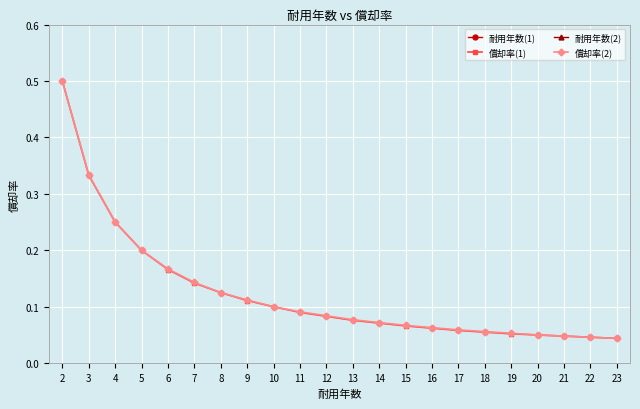

What is the value of the 償却率(1) point at the 1st from the left?

0.5